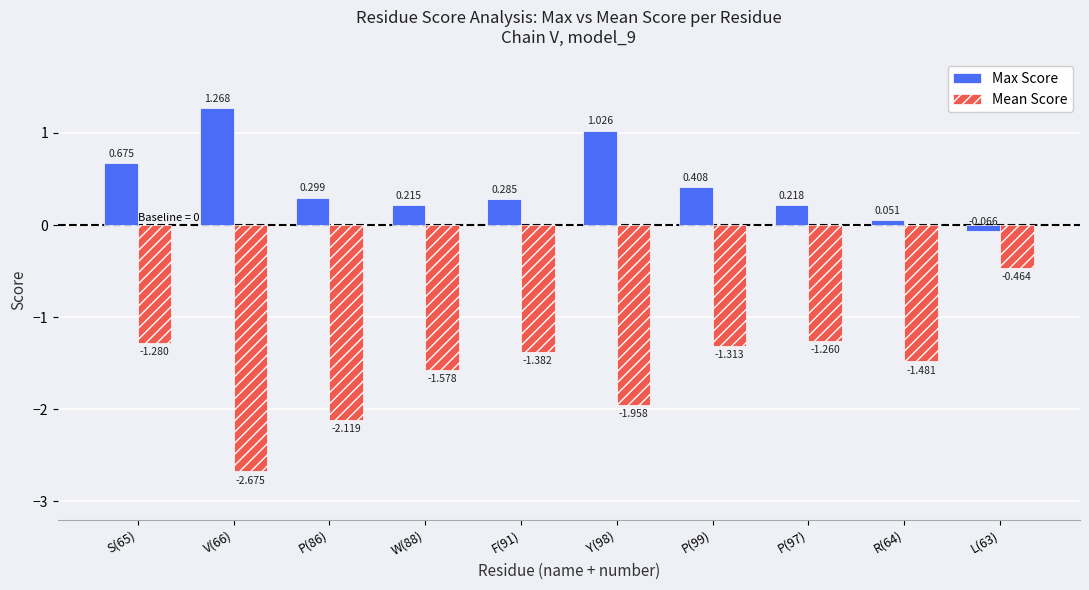

How many negative values does the Max Score series have?

1